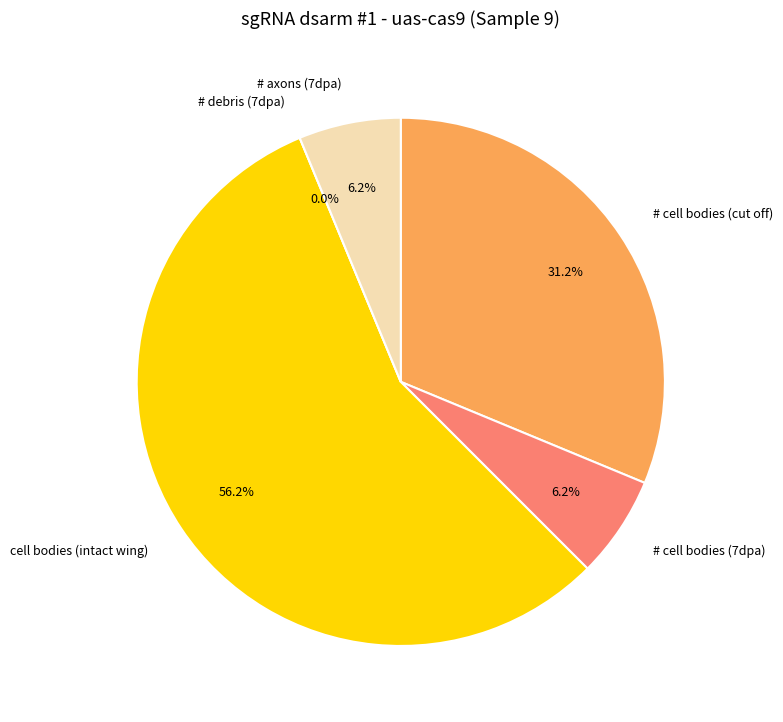

Does # axons (7dpa) represent more than half of the total?

No